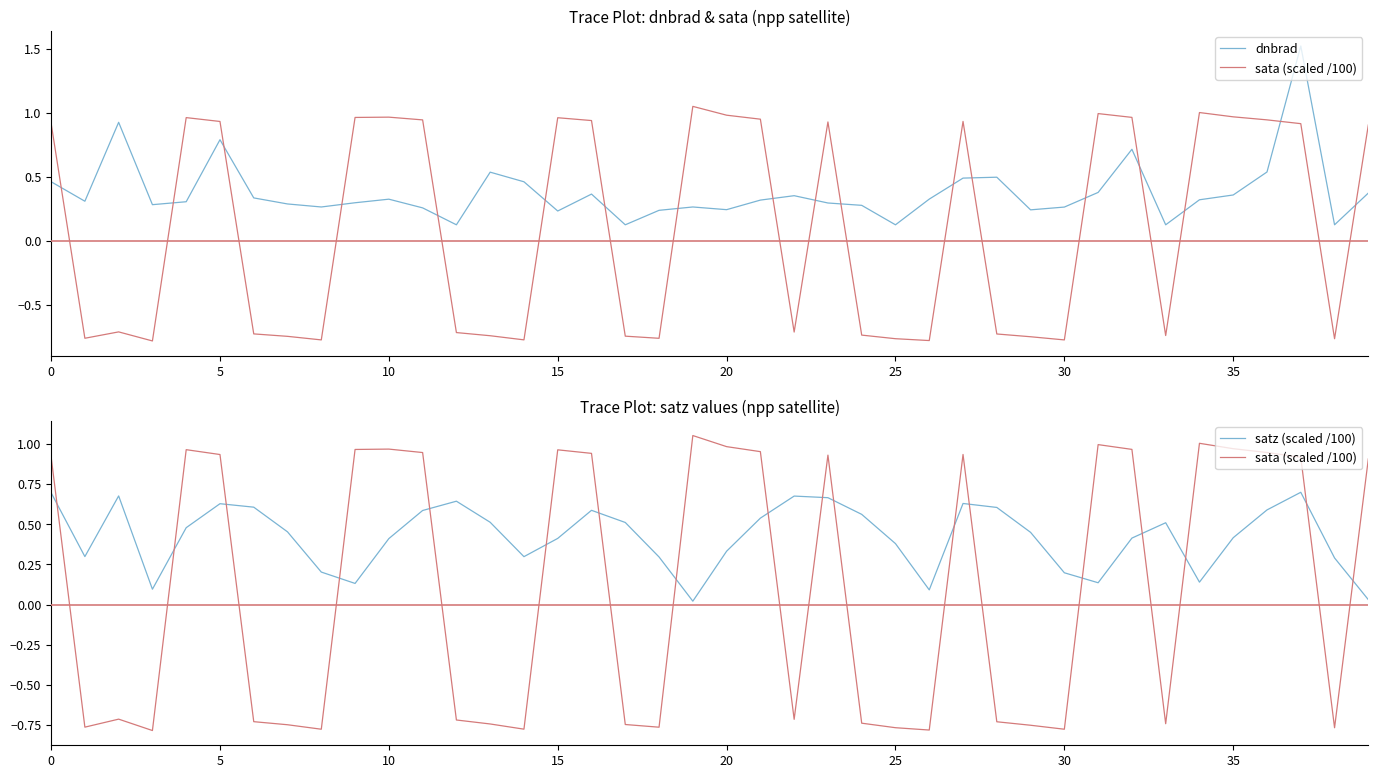

Reading left to right, list all the values displayed in this chart.

dnbrad: 0.5	0.3	0.9	0.3	0.3	0.8	0.3	0.3	0.3	0.3	0.3	0.3	0.1	0.5	0.5	0.2	0.4	0.1	0.2	0.3	0.2	0.3	0.4	0.3	0.3	0.1	0.3	0.5	0.5	0.2	0.3	0.4	0.7	0.1	0.3	0.4	0.5	1.5	0.1	0.4
sata (scaled /100): 0.9	-0.8	-0.7	-0.8	1.0	0.9	-0.7	-0.7	-0.8	1.0	1.0	0.9	-0.7	-0.7	-0.8	1.0	0.9	-0.7	-0.8	1.1	1.0	1.0	-0.7	0.9	-0.7	-0.8	-0.8	0.9	-0.7	-0.8	-0.8	1.0	1.0	-0.7	1.0	1.0	0.9	0.9	-0.8	0.9
satz (scaled /100): 0.7	0.3	0.7	0.1	0.5	0.6	0.6	0.5	0.2	0.1	0.4	0.6	0.6	0.5	0.3	0.4	0.6	0.5	0.3	0.0	0.3	0.5	0.7	0.7	0.6	0.4	0.1	0.6	0.6	0.4	0.2	0.1	0.4	0.5	0.1	0.4	0.6	0.7	0.3	0.0